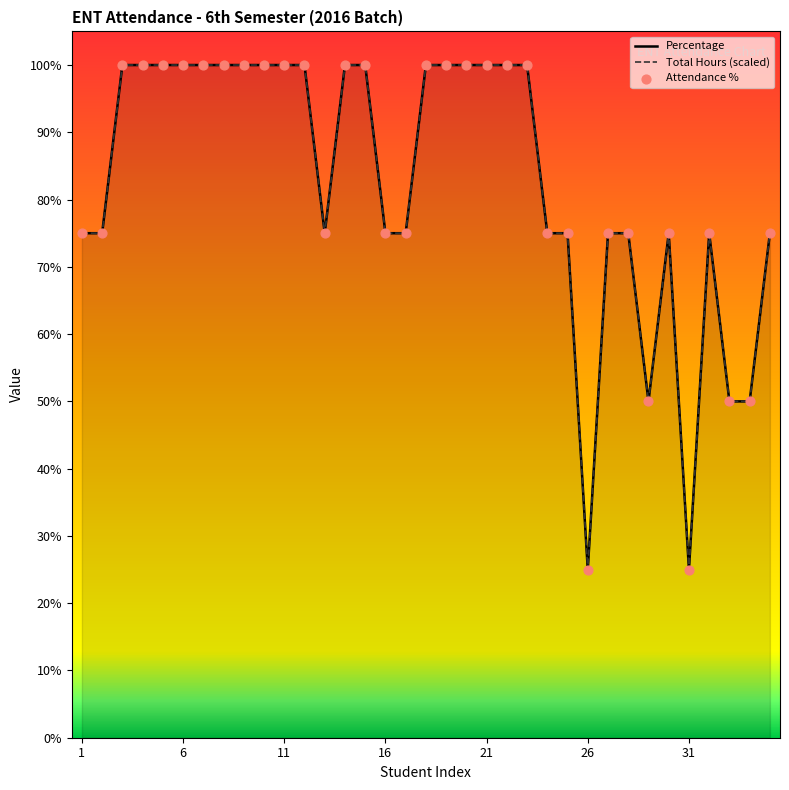

Is the value of Percentage at 7 greater than the value of Attendance % at 1?

Yes